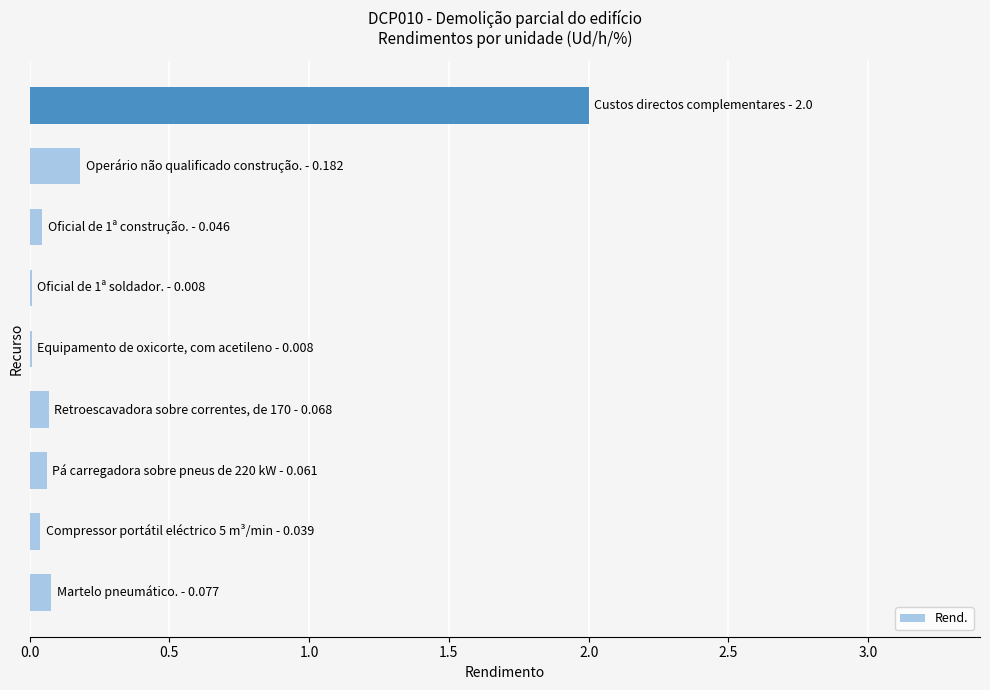

Count the number of data series in this chart.

1